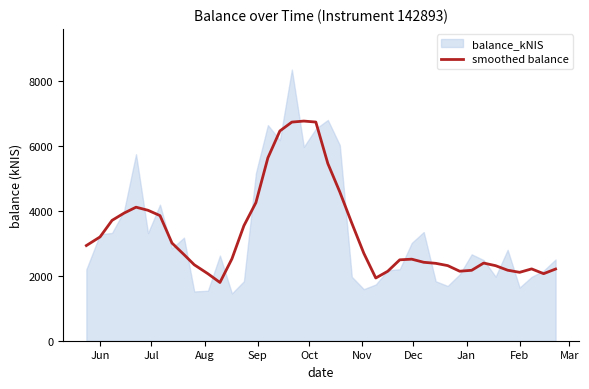

What is the minimum value for smoothed balance?

1796.0